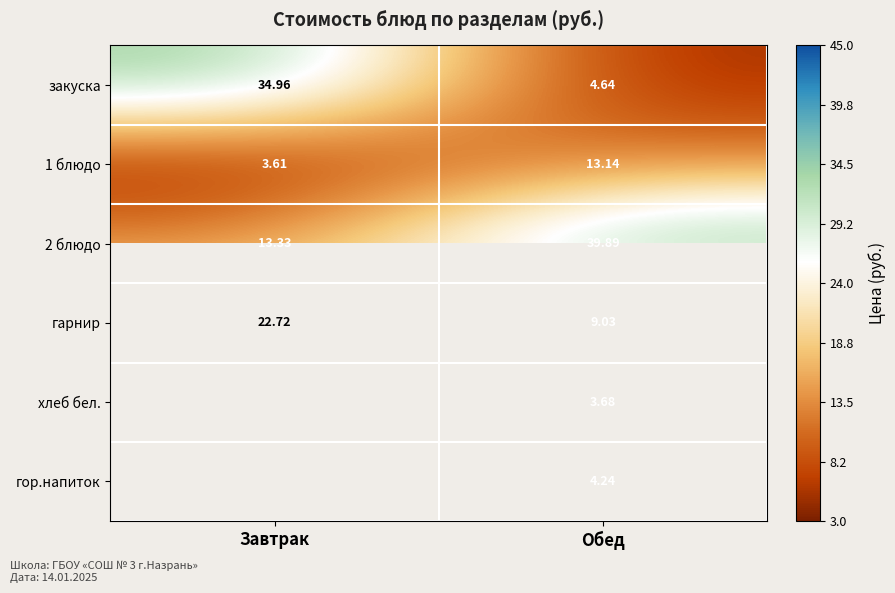

The value of 1 блюдо at Обед is 13.1. True or false?

True